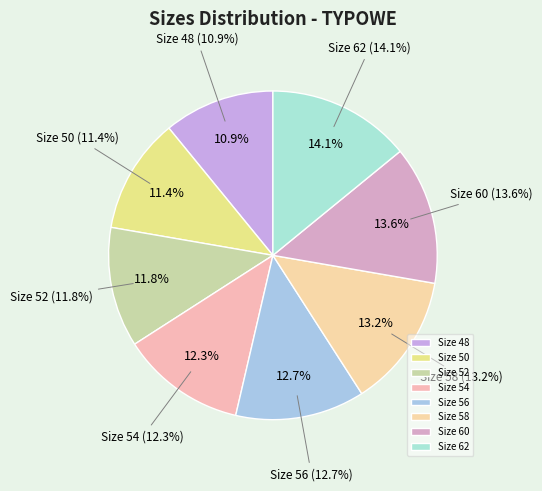

Which category has the smallest portion of the pie?

48